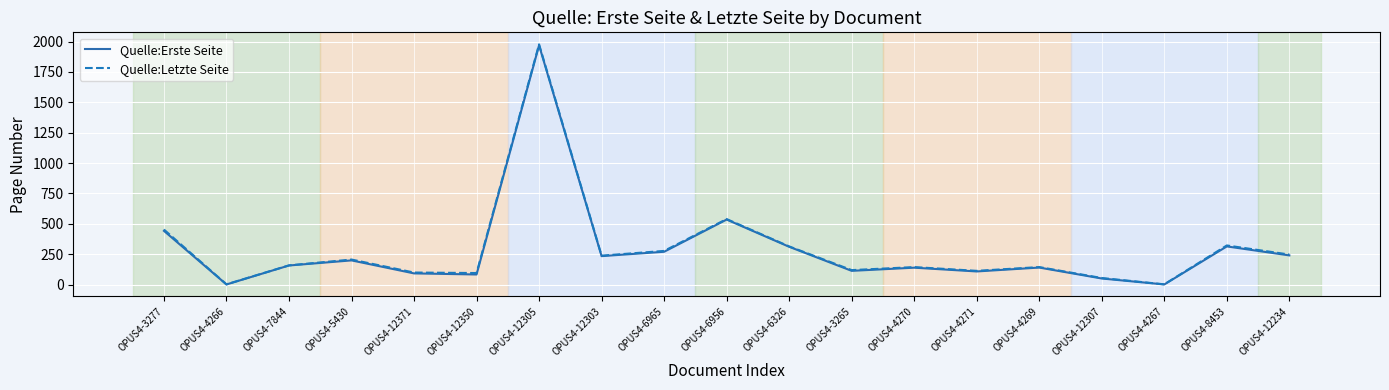

What is the greatest value displayed?

1977